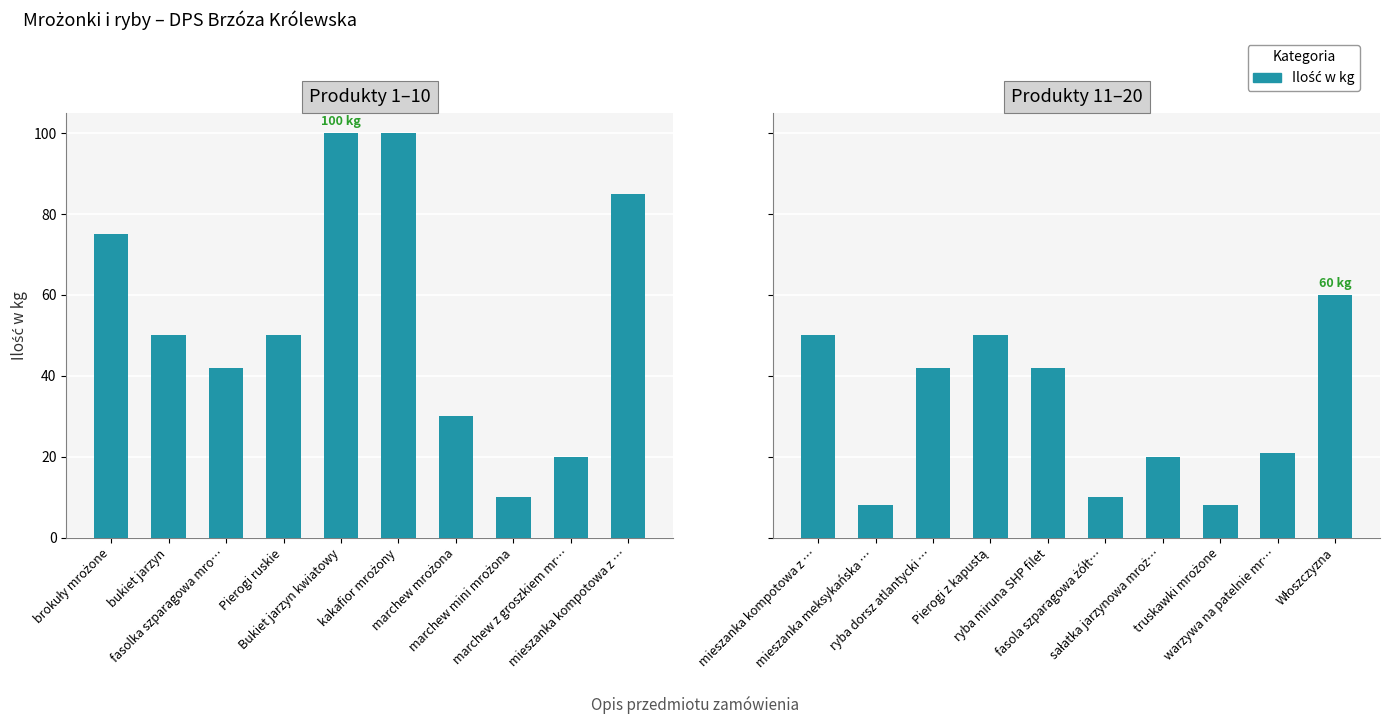

What is the minimum value shown in the chart?

8